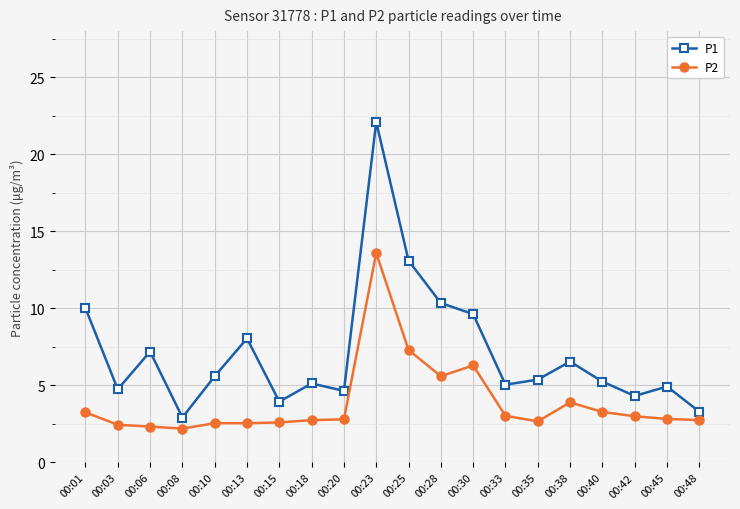

What value does the P1 series have at 00:13?

8.1